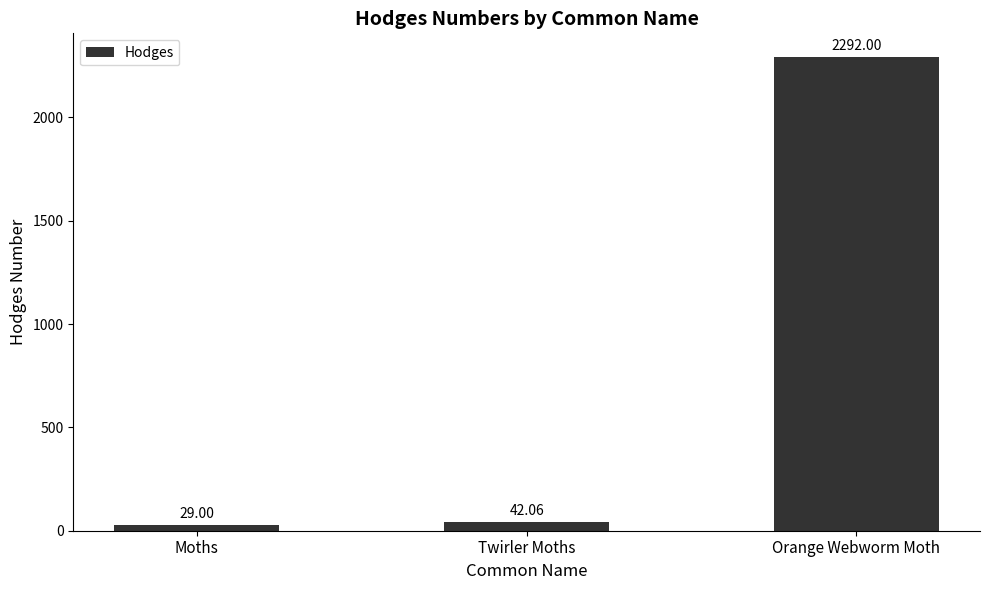

What is the difference between the values at Twirler Moths and Orange Webworm Moth?

2249.9